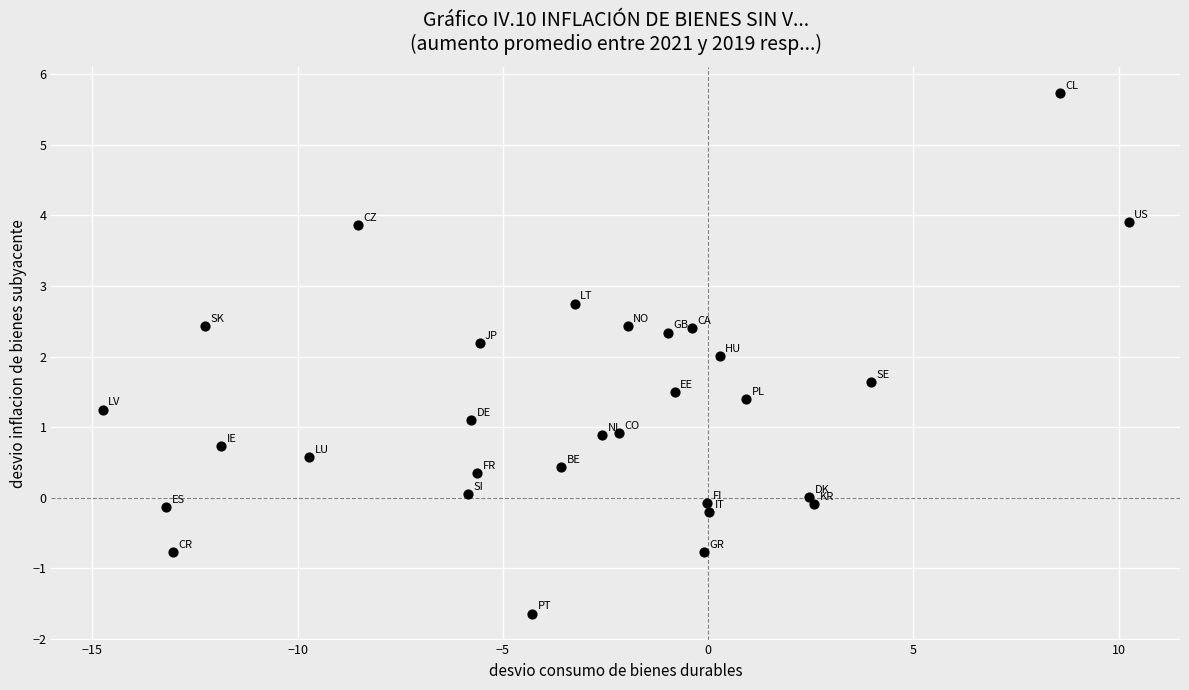

What is the range of X values (max minus min)?

25.0